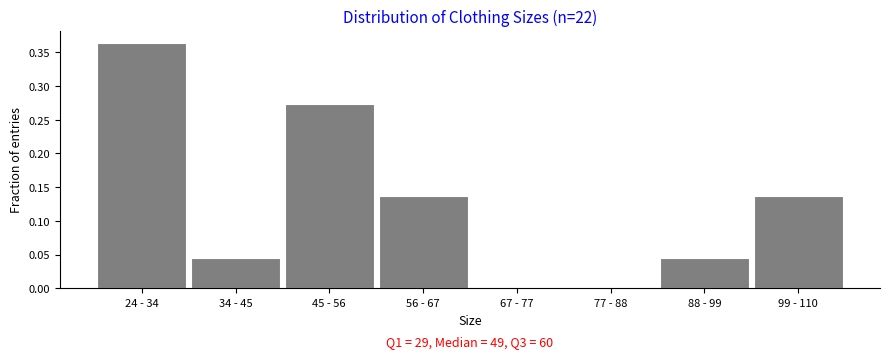

Which category has the highest value across all series?

24 - 34